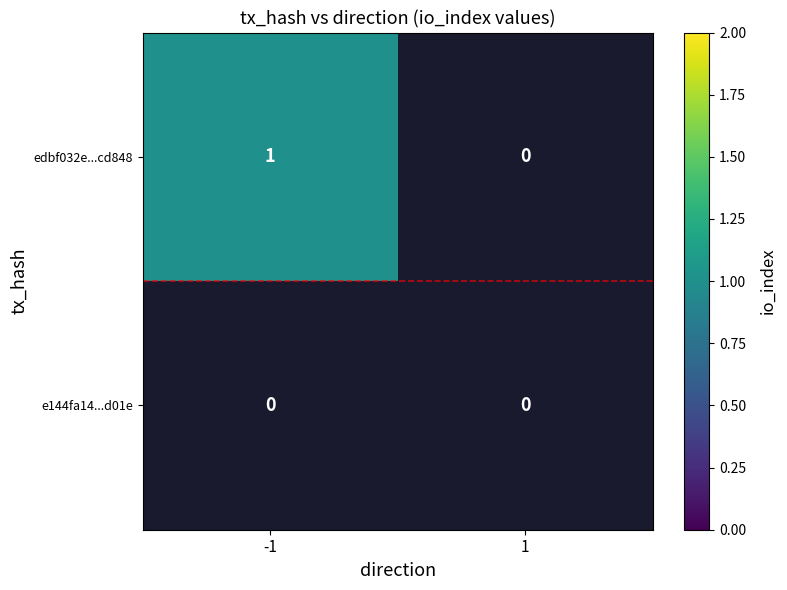

What is the difference between the maximum and minimum values in the edbf032e33728708845d7fb8c93e40c3c3cd848 series?

1